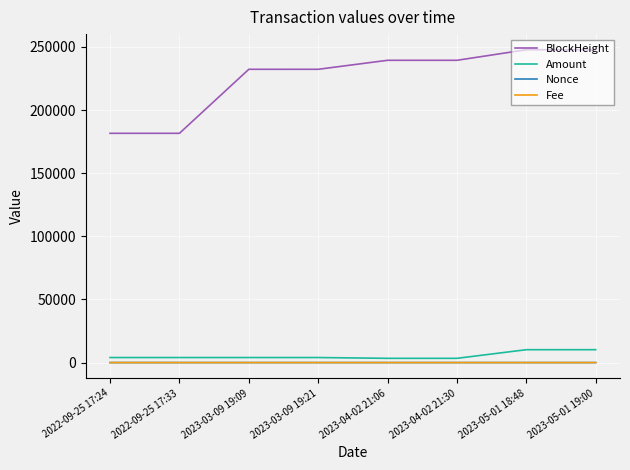

After their last crossing, which series has the higher values: Nonce or Fee?

Nonce